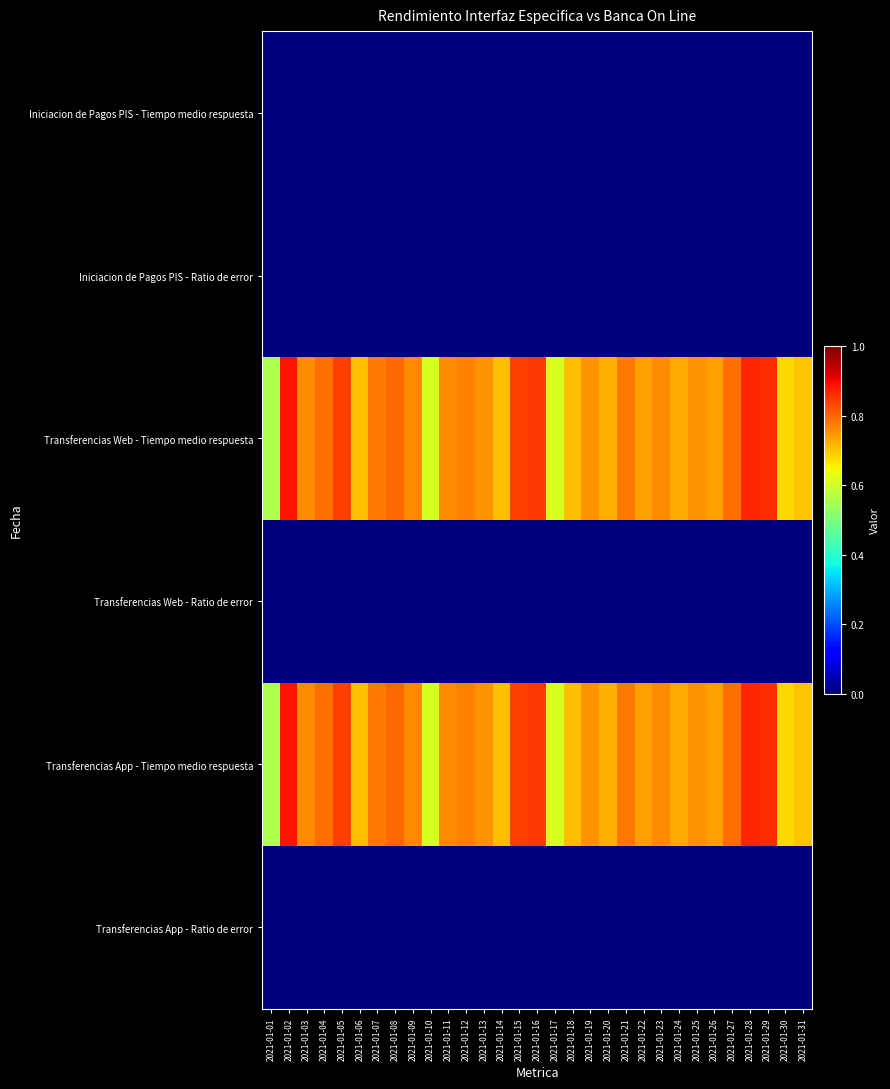

How many series are shown in this chart?

6